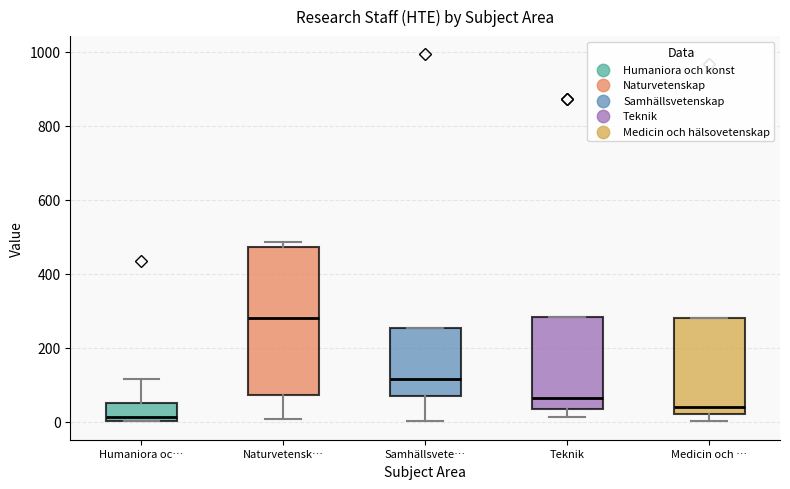

Where does the lower whisker of the box for Naturvetensk… end on the y-axis? The values are not printed on the chart, so give them approximately, as read against the axis.

0